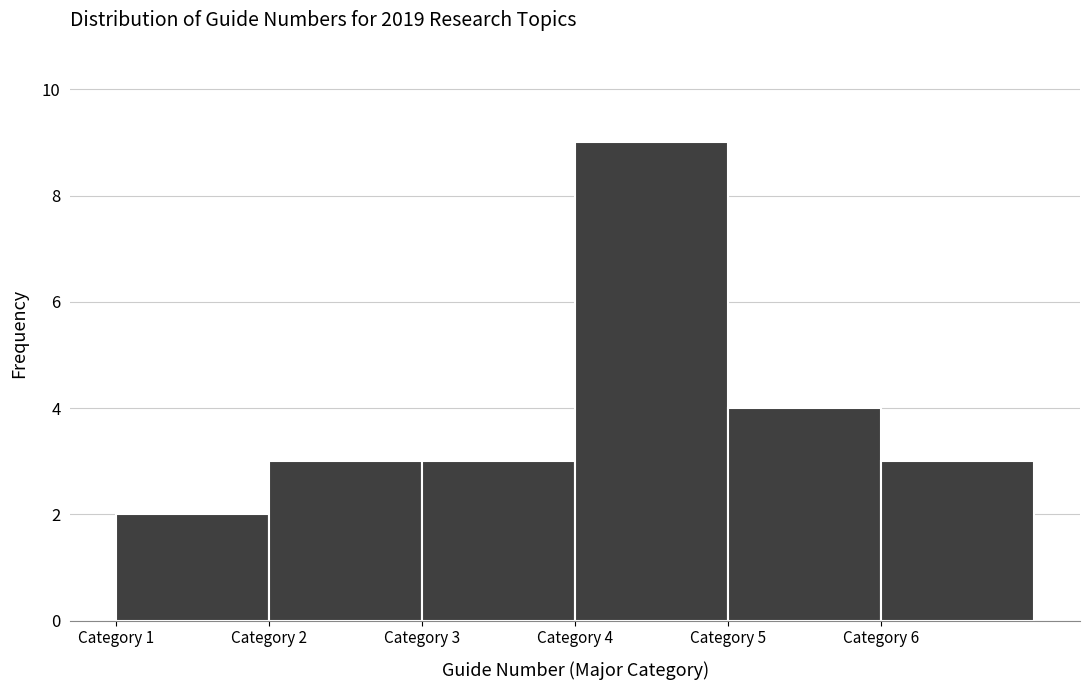

Reading left to right, list every bar in this chart as the range it spans on the x-axis followed by its height. The values are not printed on the chart, so give them approximately, as read against the axis.

1 to 2: 2
2 to 3: 3
3 to 4: 3
4 to 5: 9
5 to 6: 4
6 to 7: 3